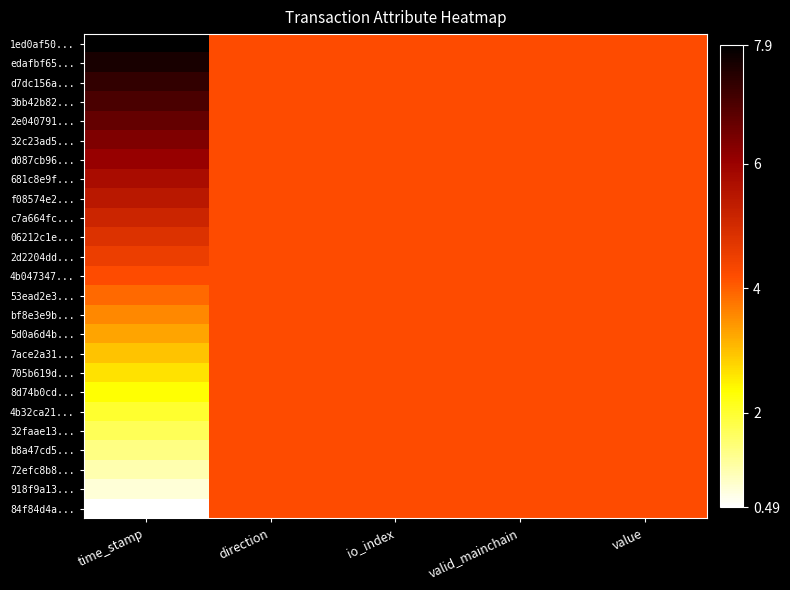

Reading left to right, extract all data points from this chart.

1ed0af50...: time_stamp=7.9	direction=4.2	io_index=4.2	valid_mainchain=4.2	value=4.2
edafbf65...: time_stamp=7.6	direction=4.2	io_index=4.2	valid_mainchain=4.2	value=4.2
d7dc156a...: time_stamp=7.3	direction=4.2	io_index=4.2	valid_mainchain=4.2	value=4.2
3bb42b82...: time_stamp=7.0	direction=4.2	io_index=4.2	valid_mainchain=4.2	value=4.2
2e040791...: time_stamp=6.7	direction=4.2	io_index=4.2	valid_mainchain=4.2	value=4.2
32c23ad5...: time_stamp=6.4	direction=4.2	io_index=4.2	valid_mainchain=4.2	value=4.2
d087cb96...: time_stamp=6.1	direction=4.2	io_index=4.2	valid_mainchain=4.2	value=4.2
681c8e9f...: time_stamp=5.8	direction=4.2	io_index=4.2	valid_mainchain=4.2	value=4.2
f08574e2...: time_stamp=5.4	direction=4.2	io_index=4.2	valid_mainchain=4.2	value=4.2
c7a664fc...: time_stamp=5.1	direction=4.2	io_index=4.2	valid_mainchain=4.2	value=4.2
06212c1e...: time_stamp=4.8	direction=4.2	io_index=4.2	valid_mainchain=4.2	value=4.2
2d2204dd...: time_stamp=4.5	direction=4.2	io_index=4.2	valid_mainchain=4.2	value=4.2
4b047347...: time_stamp=4.2	direction=4.2	io_index=4.2	valid_mainchain=4.2	value=4.2
53ead2e3...: time_stamp=3.9	direction=4.2	io_index=4.2	valid_mainchain=4.2	value=4.2
bf8e3e9b...: time_stamp=3.6	direction=4.2	io_index=4.2	valid_mainchain=4.2	value=4.2
5d0a6d4b...: time_stamp=3.3	direction=4.2	io_index=4.2	valid_mainchain=4.2	value=4.2
7ace2a31...: time_stamp=3.0	direction=4.2	io_index=4.2	valid_mainchain=4.2	value=4.2
705b619d...: time_stamp=2.6	direction=4.2	io_index=4.2	valid_mainchain=4.2	value=4.2
8d74b0cd...: time_stamp=2.3	direction=4.2	io_index=4.2	valid_mainchain=4.2	value=4.2
4b32ca21...: time_stamp=2.0	direction=4.2	io_index=4.2	valid_mainchain=4.2	value=4.2
32faae13...: time_stamp=1.7	direction=4.2	io_index=4.2	valid_mainchain=4.2	value=4.2
b8a47cd5...: time_stamp=1.4	direction=4.2	io_index=4.2	valid_mainchain=4.2	value=4.2
72efc8b8...: time_stamp=1.1	direction=4.2	io_index=4.2	valid_mainchain=4.2	value=4.2
918f9a13...: time_stamp=0.8	direction=4.2	io_index=4.2	valid_mainchain=4.2	value=4.2
84f84d4a...: time_stamp=0.5	direction=4.2	io_index=4.2	valid_mainchain=4.2	value=4.2